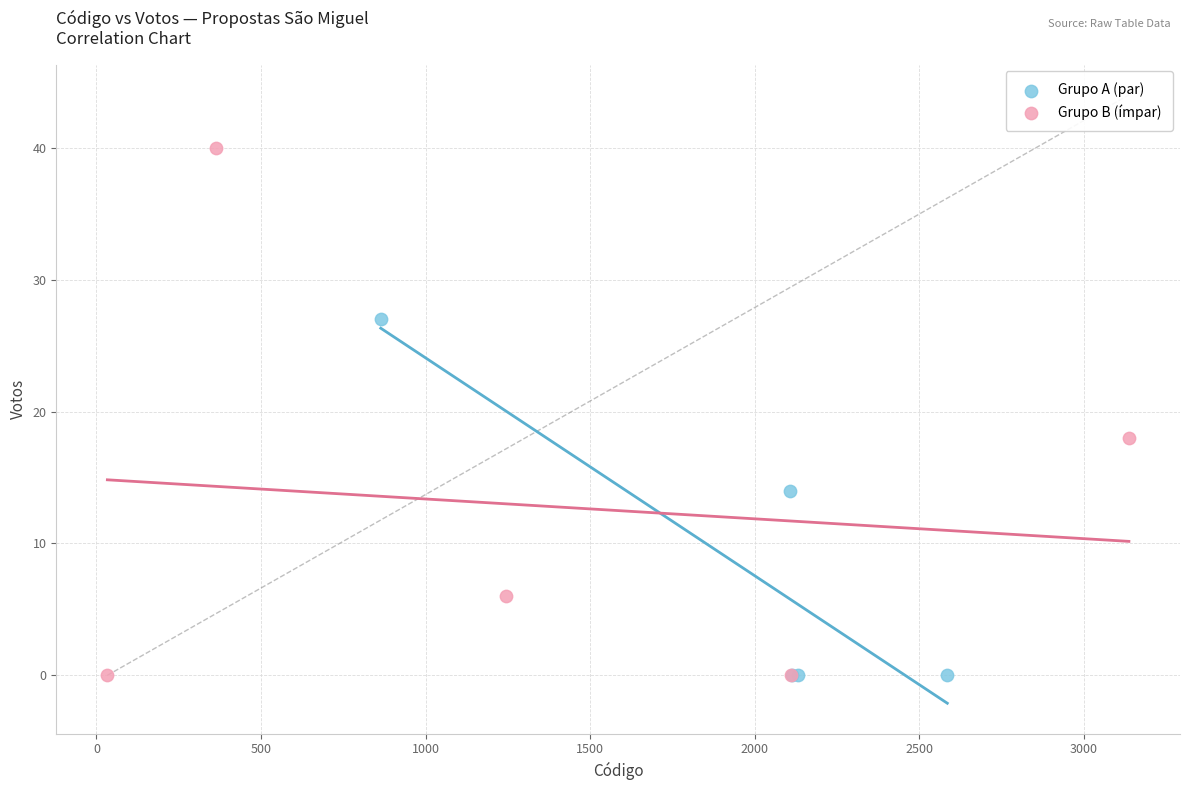

Which series has the largest Y range (max minus min)?

Grupo B (ímpar)